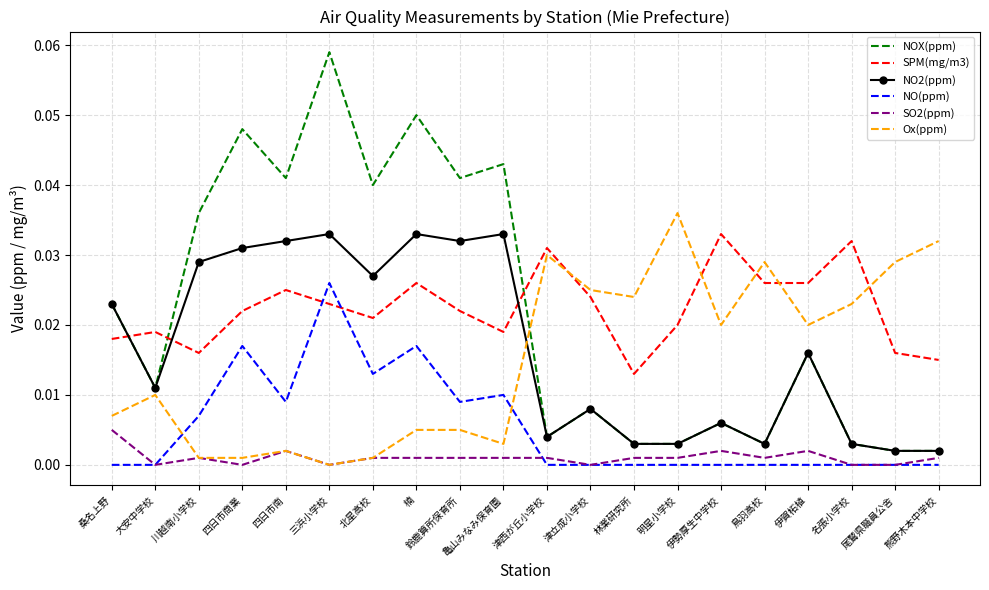

Which category has the lowest value in the SPM(mg/m3) series?

林業研究所